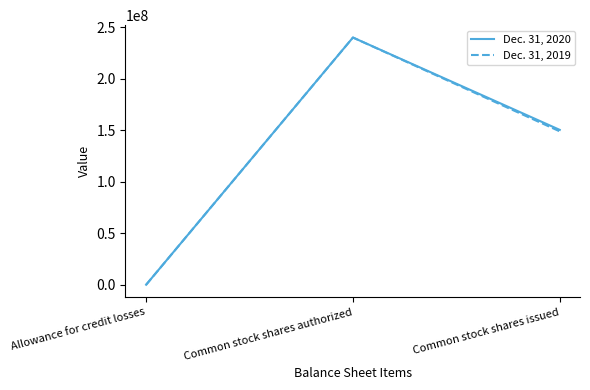

What is the difference between the Dec. 31, 2020 values at Allowance for credit losses and Common stock shares issued?

150337531